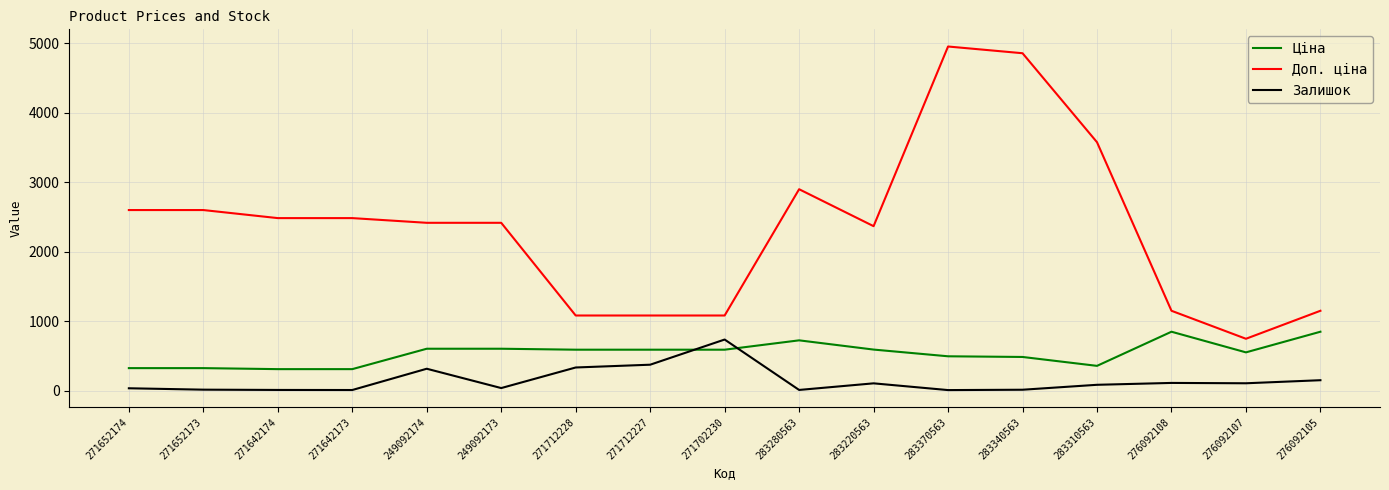

True or false: Доп. ціна and Залишок cross at least once.

False